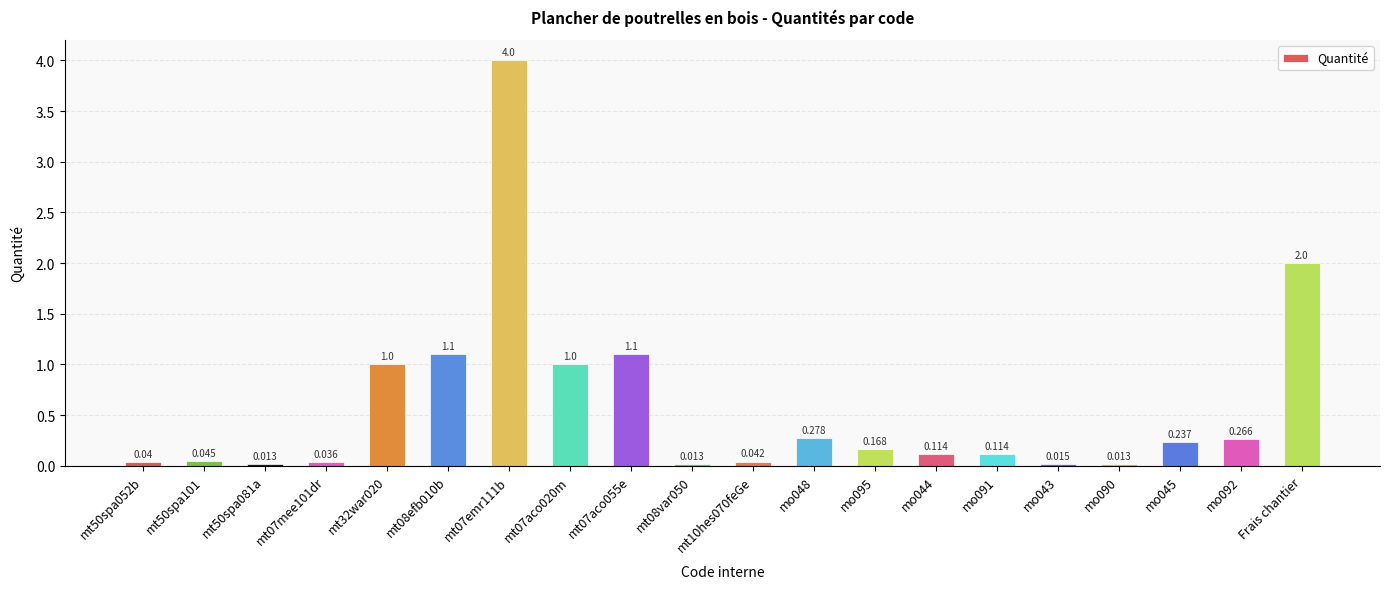

What is the difference between the values at mo095 and mt32war020?

0.8